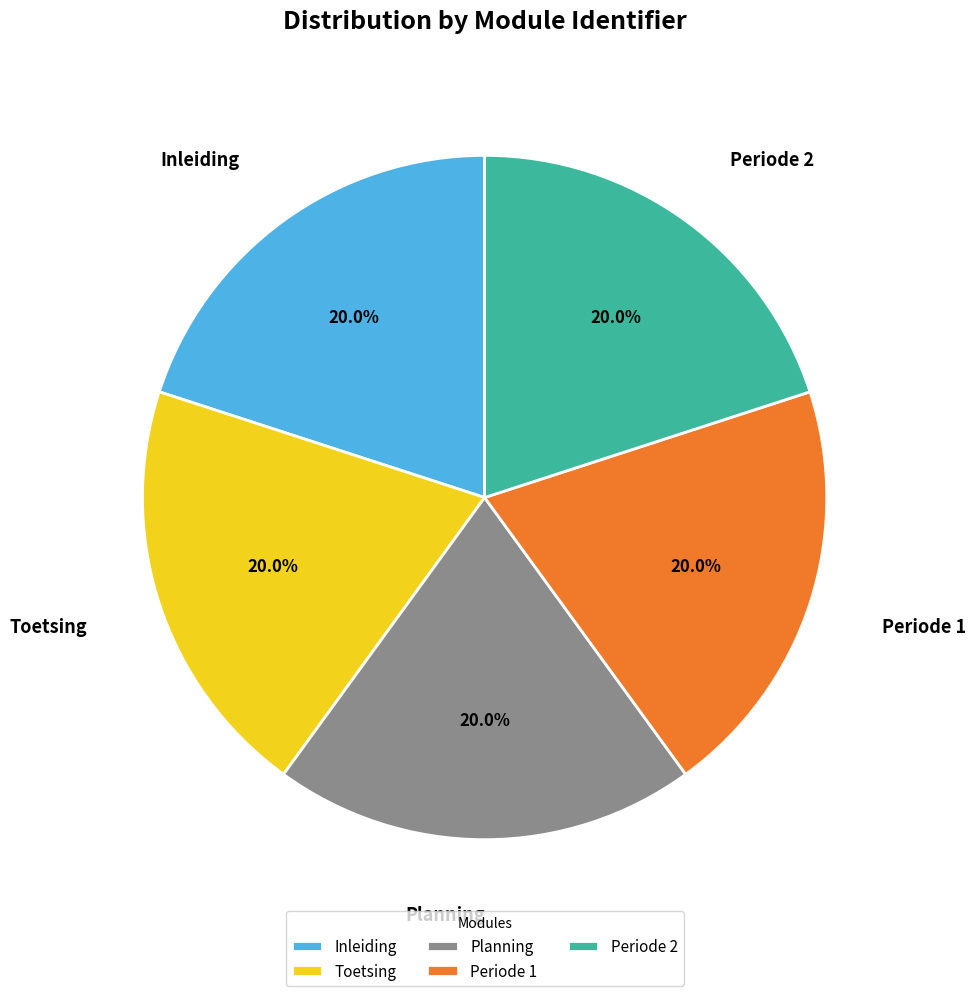

Is Inleiding the majority of the pie?

No